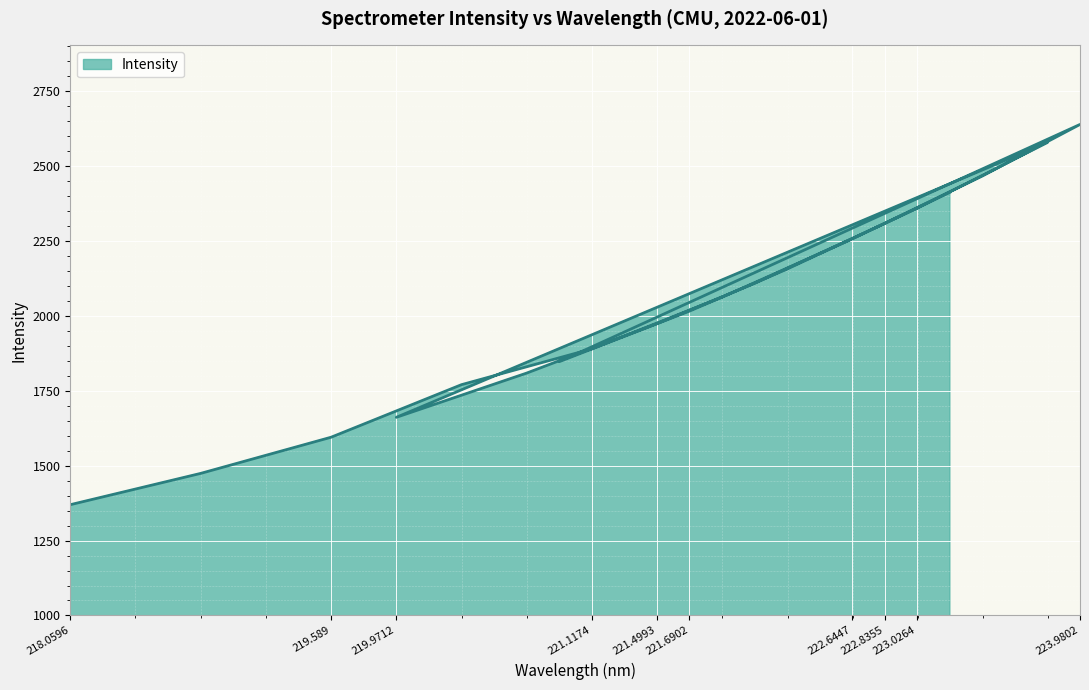

True or false: the data shows 2948.1 at 221.1174.

False